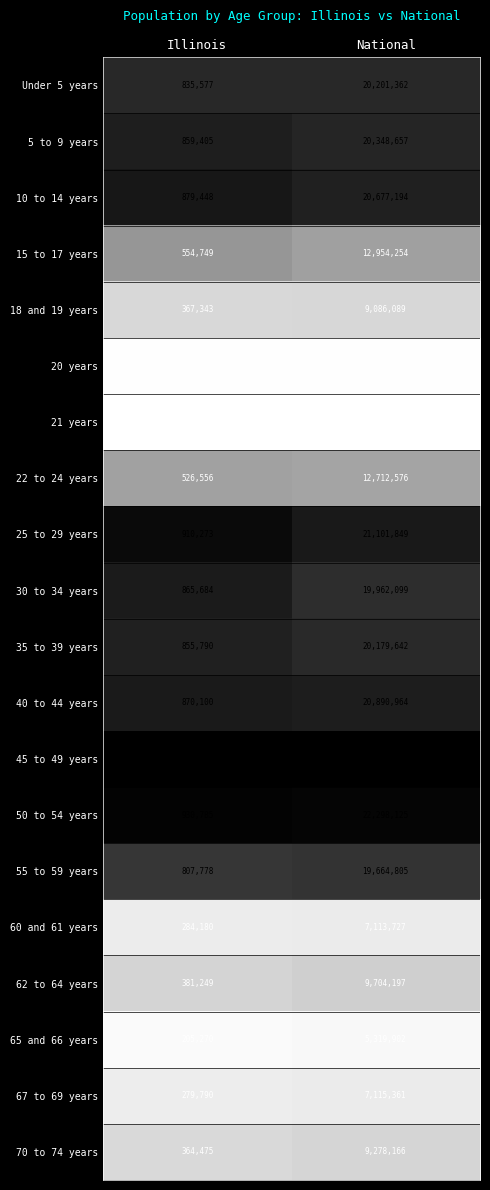

Which series changed the most between Illinois and National?

45 to 49 years